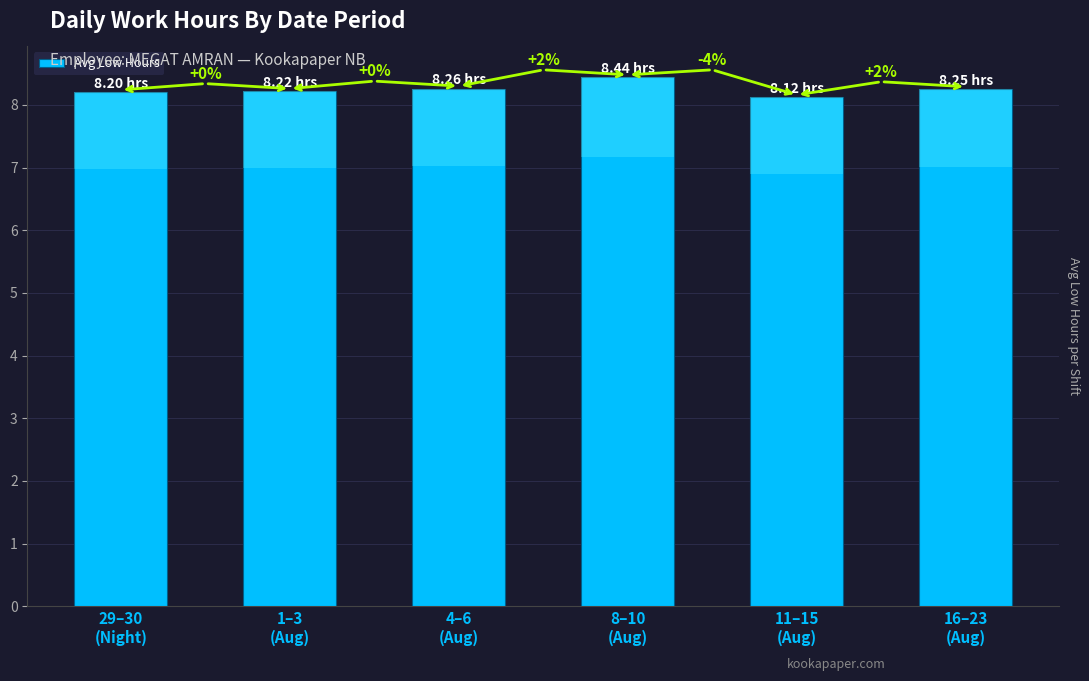

What is the label of the 3rd bar from the right?

8–10
(Aug)